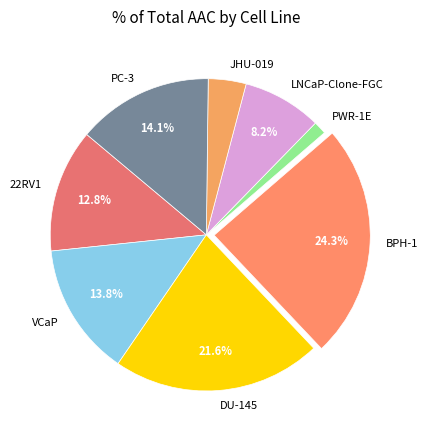

What is the total percentage of VCaP and BPH-1?

38.1%